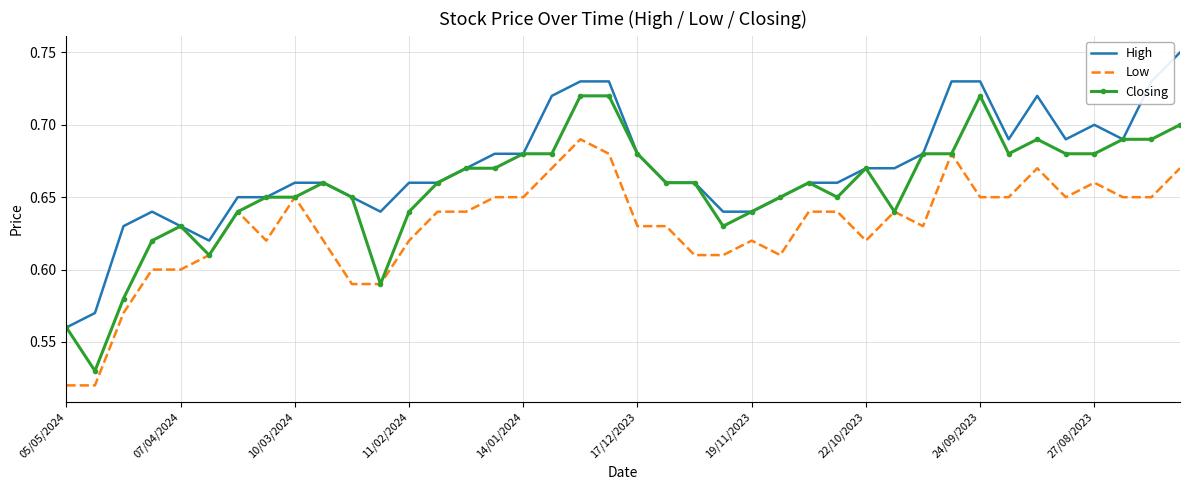

List the series in order of their peak value, lowest first.

Low, Closing, High